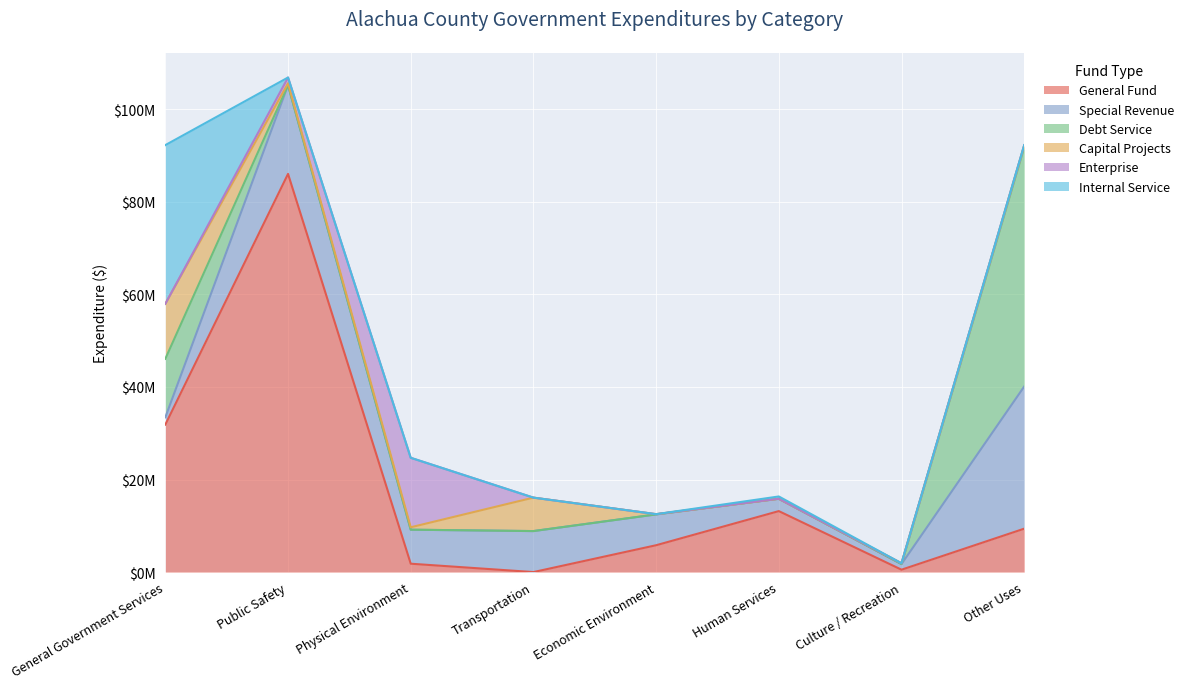

True or false: Special Revenue and Capital Projects intersect in this chart.

True